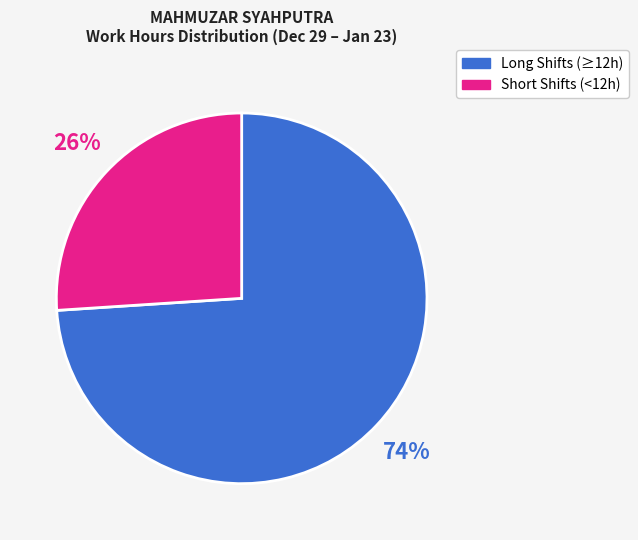

To the nearest percent, what is the average slice percentage?

50%